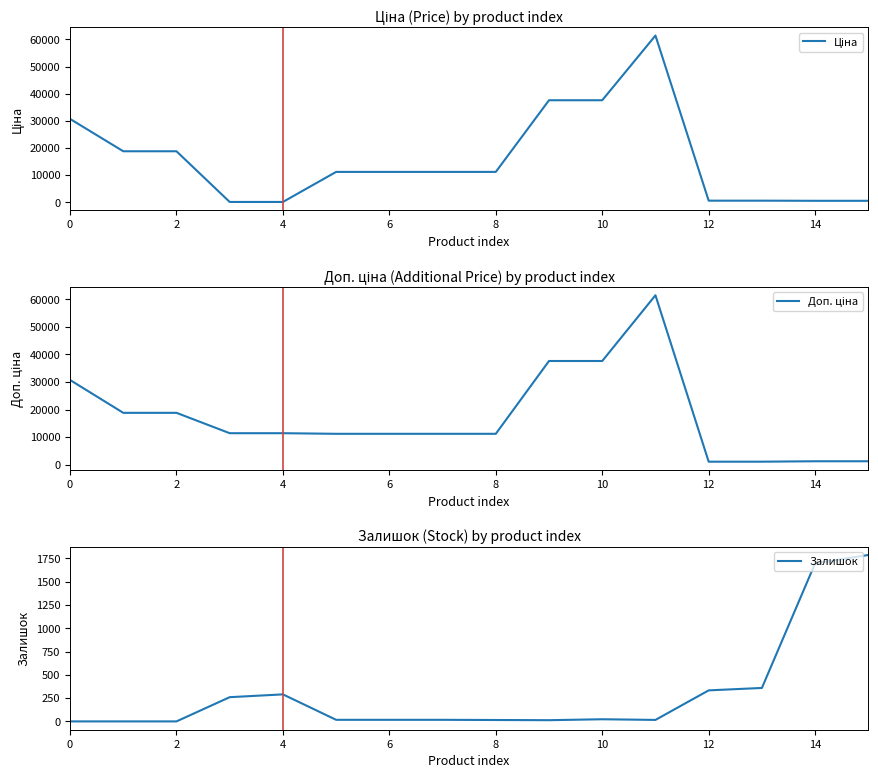

What is the difference between the highest and lowest values at 9?

37580.6